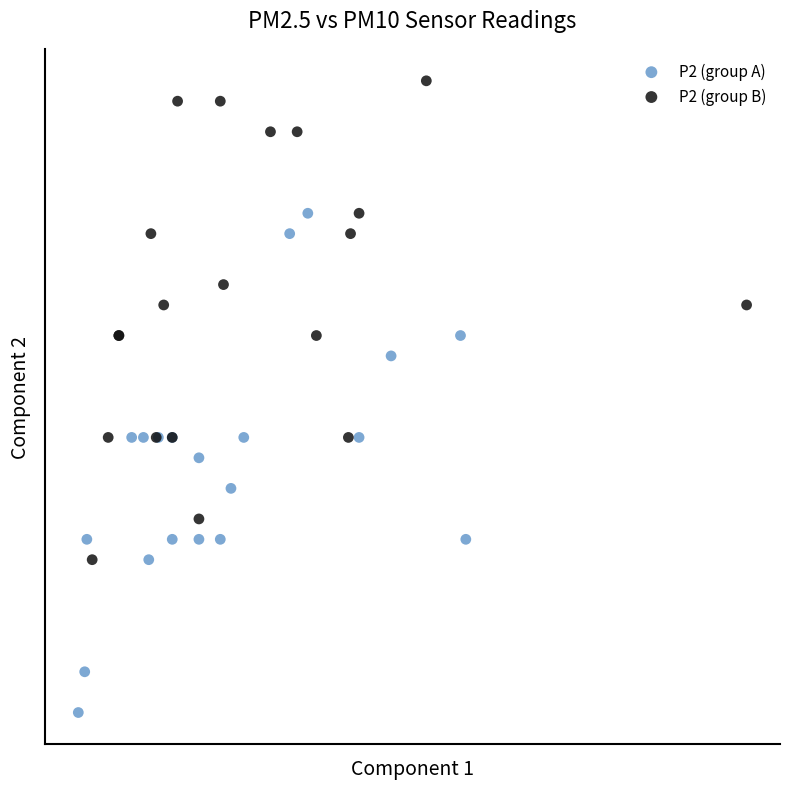

Which series contains the lowest Y value?

P2 (group A)